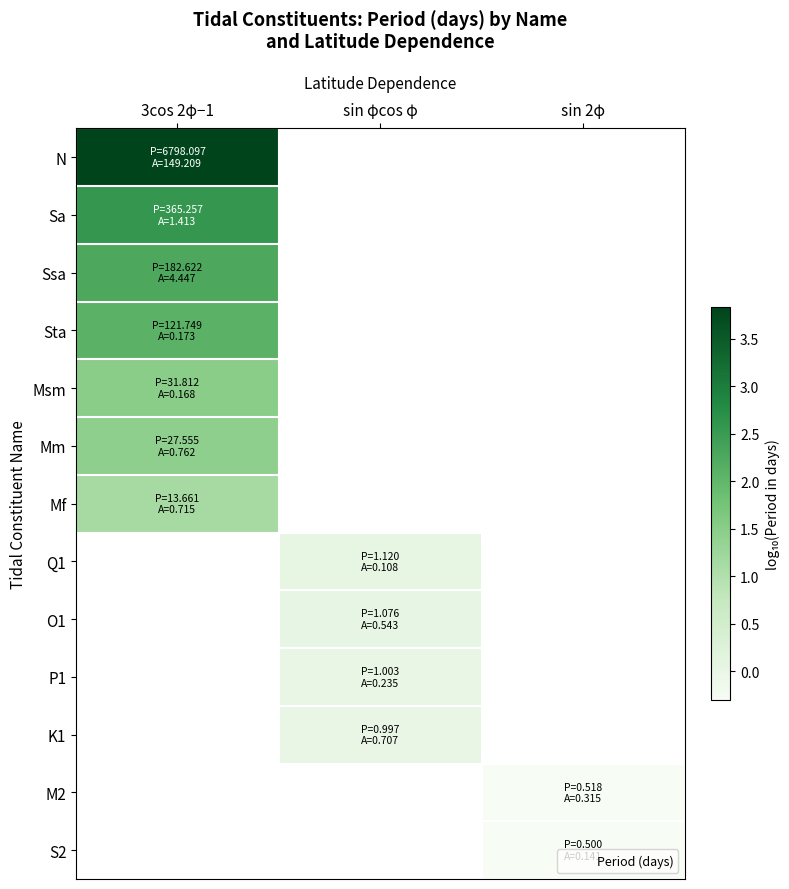

How many positive values does the Sta series have?

1